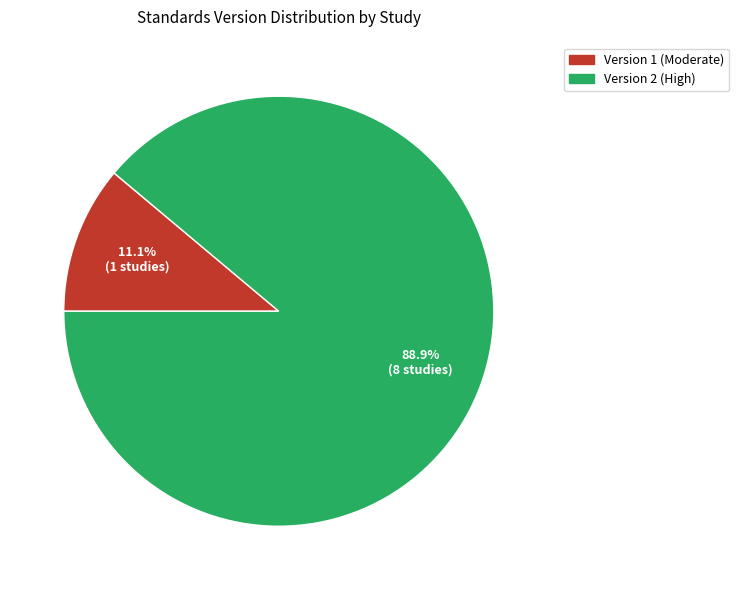

How many slices are in this pie chart?

2